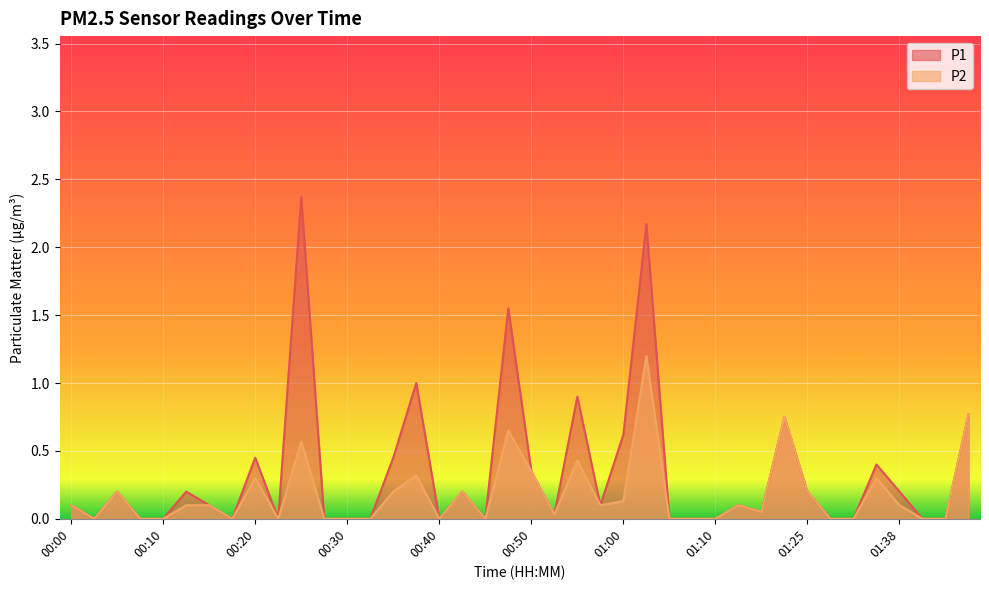

What position from the right is 01:15?

10